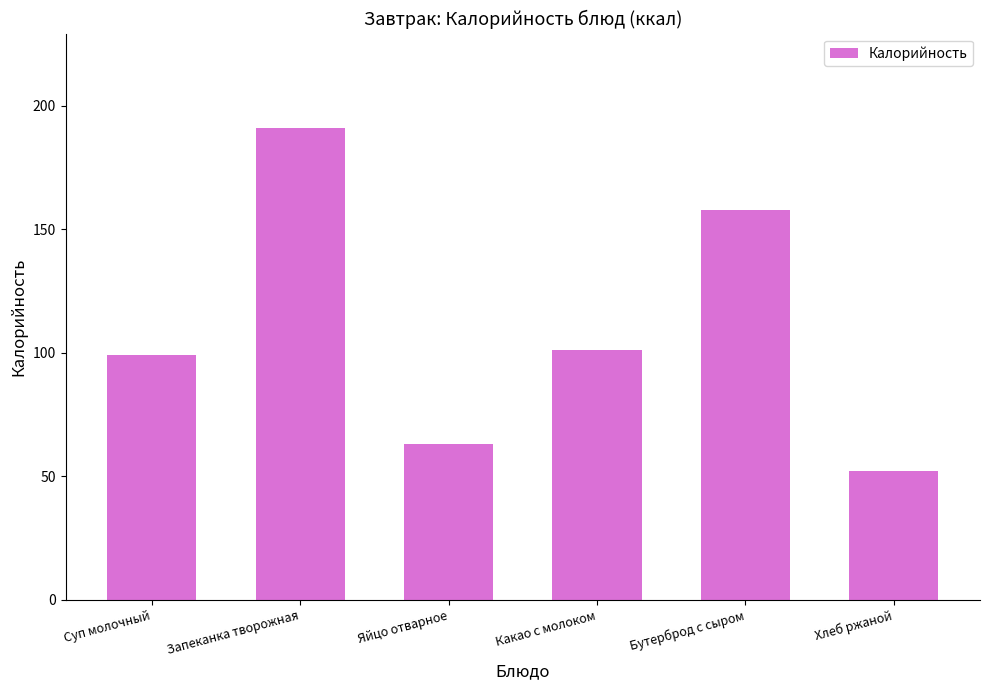

List the labels in order of value, smallest first.

Хлеб ржаной, Яйцо отварное, Суп молочный, Какао с молоком, Бутерброд с сыром, Запеканка творожная